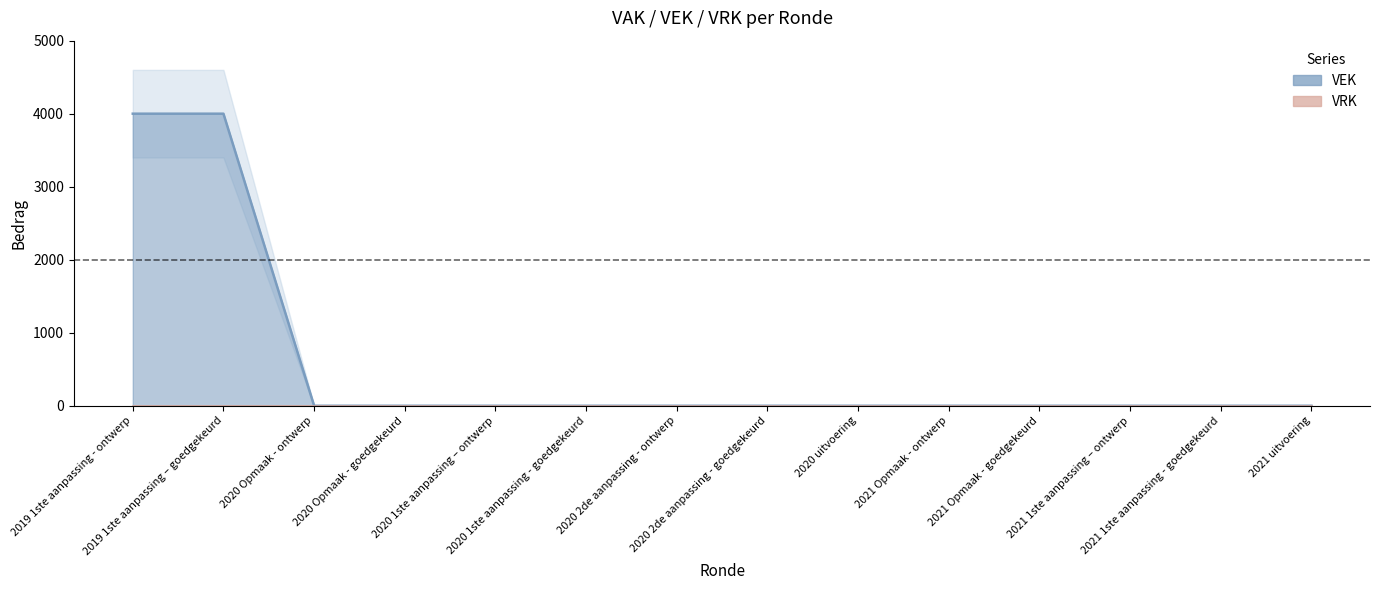

Where is VRK line nearest to the value 0?

2019 1ste aanpassing - ontwerp